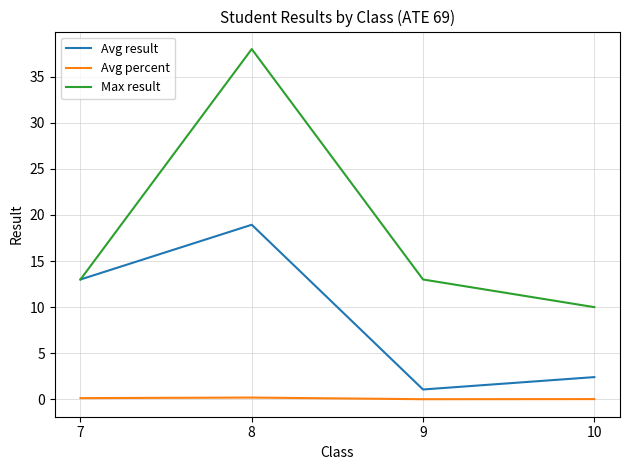

What are all the series names shown in the legend?

Avg result, Avg percent, Max result